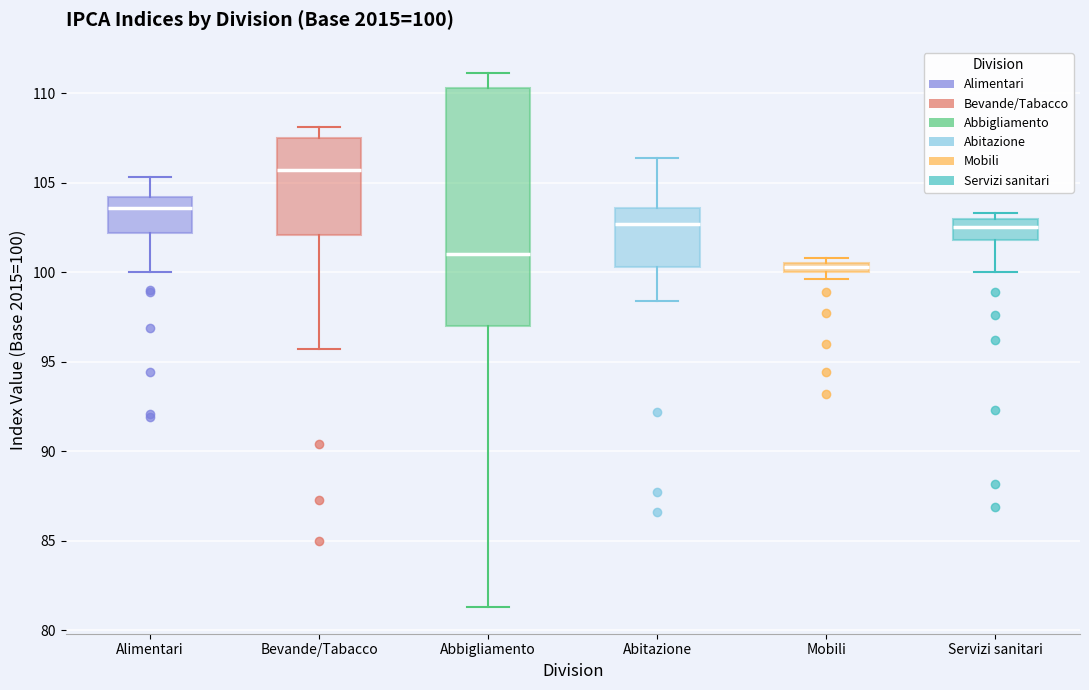

Which box is the tallest, from its lower edge to its upper edge?

Abbigliamento